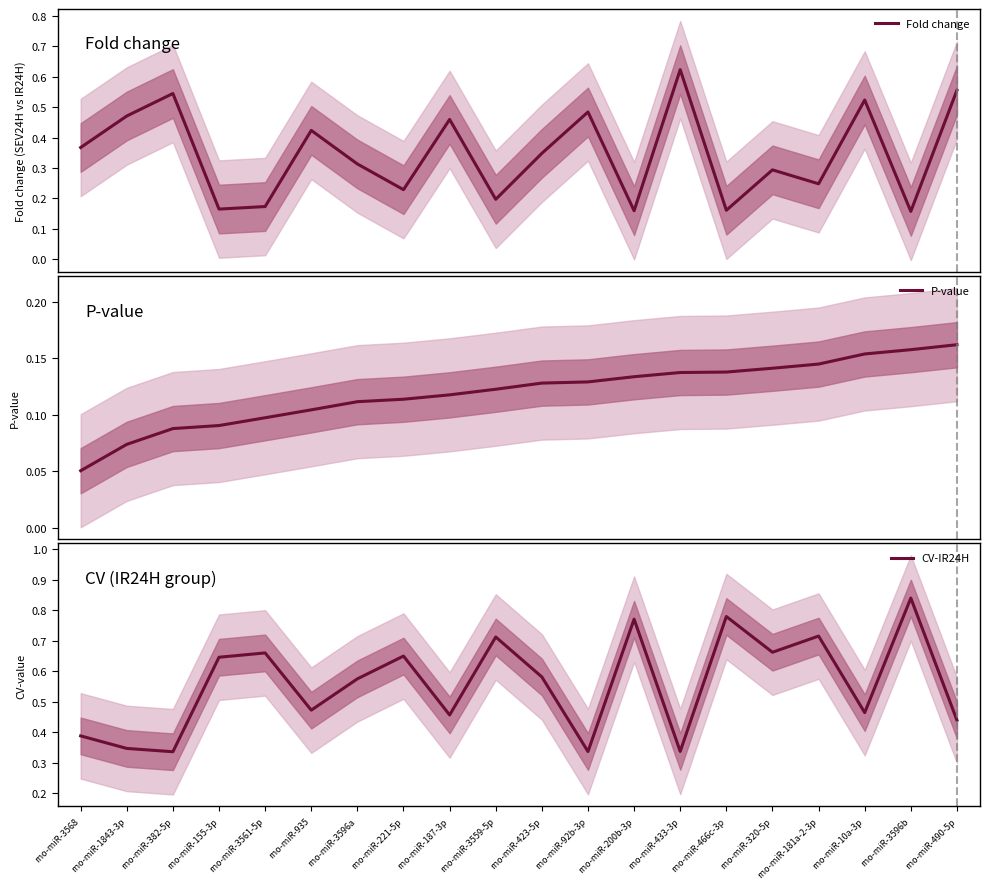

What is the total value across all series at rno-miR-10a-3p?

1.1